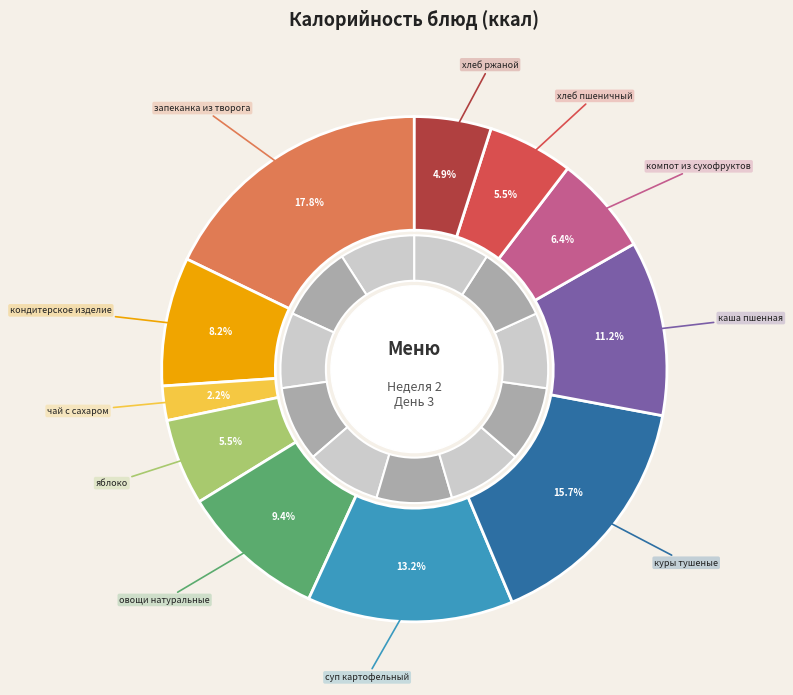

Rank the categories by value from highest to lowest.

запеканка из творога, куры тушеные, суп картофельный, каша пшенная, овощи натуральные, кондитерское изделие, компот из сухофруктов, яблоко, хлеб пшеничный, хлеб ржаной, чай с сахаром